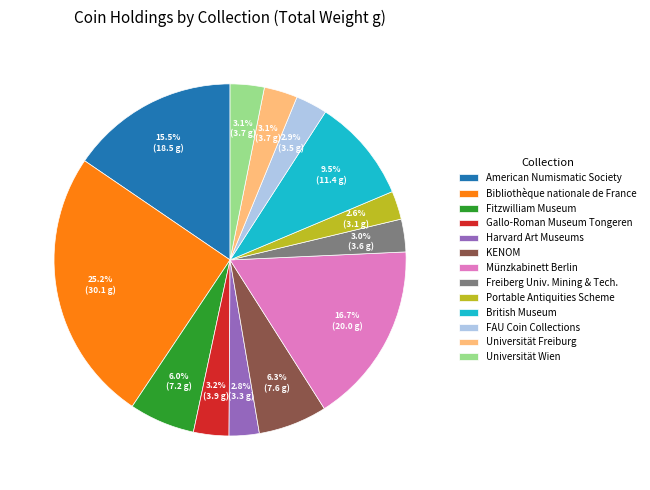

What is the ratio of the value at Harvard Art Museums to the value at Universität Wien?

0.9